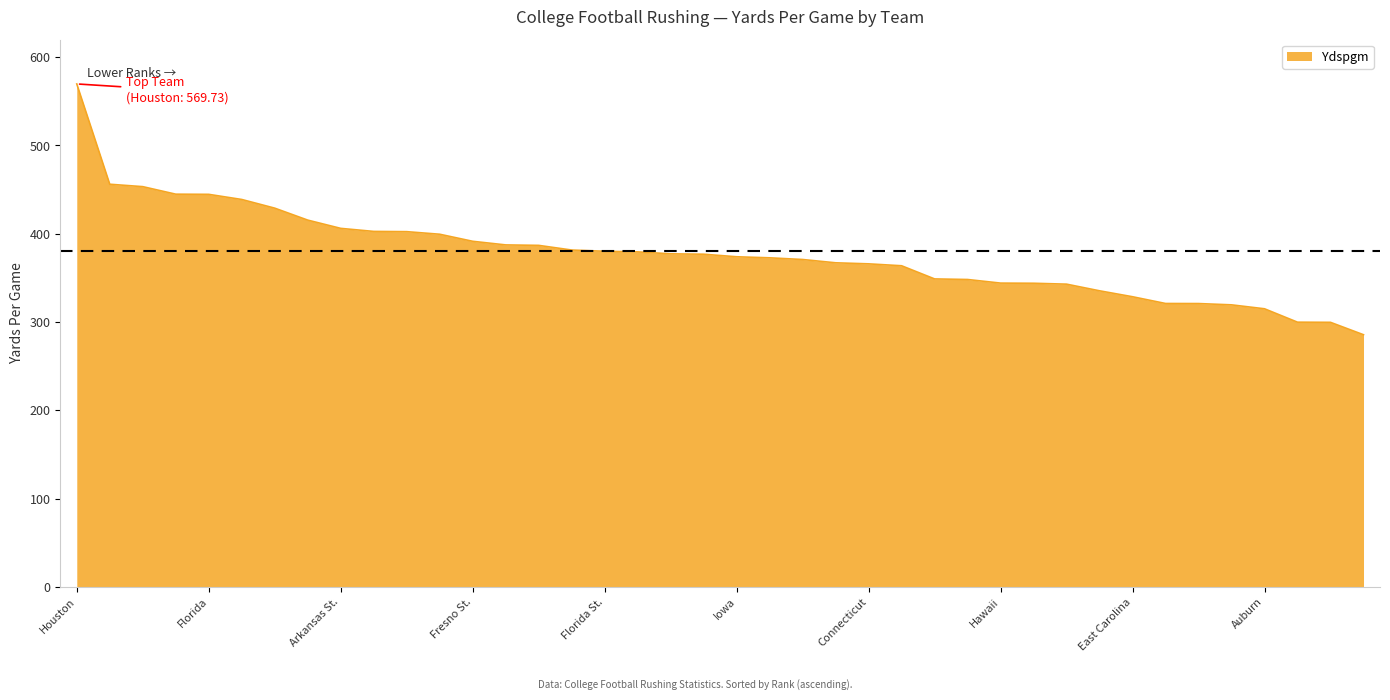

What is the difference between the maximum and minimum values?

284.1